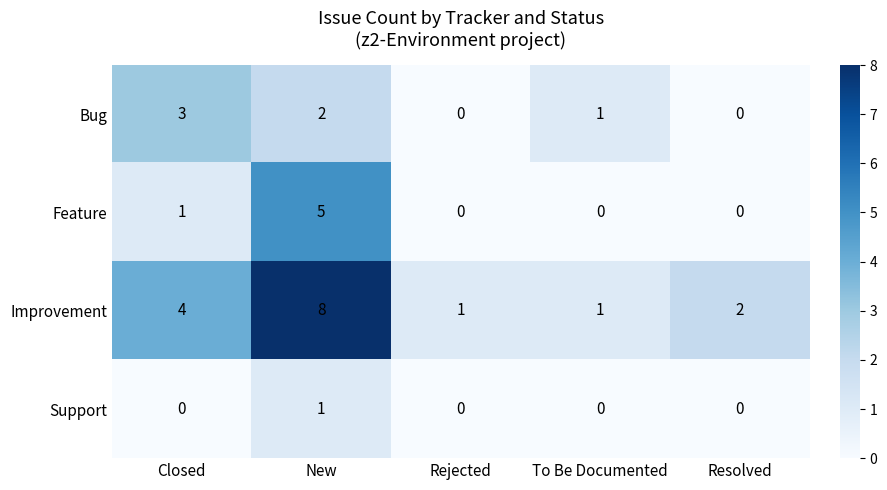

How many data points does each series have?

5